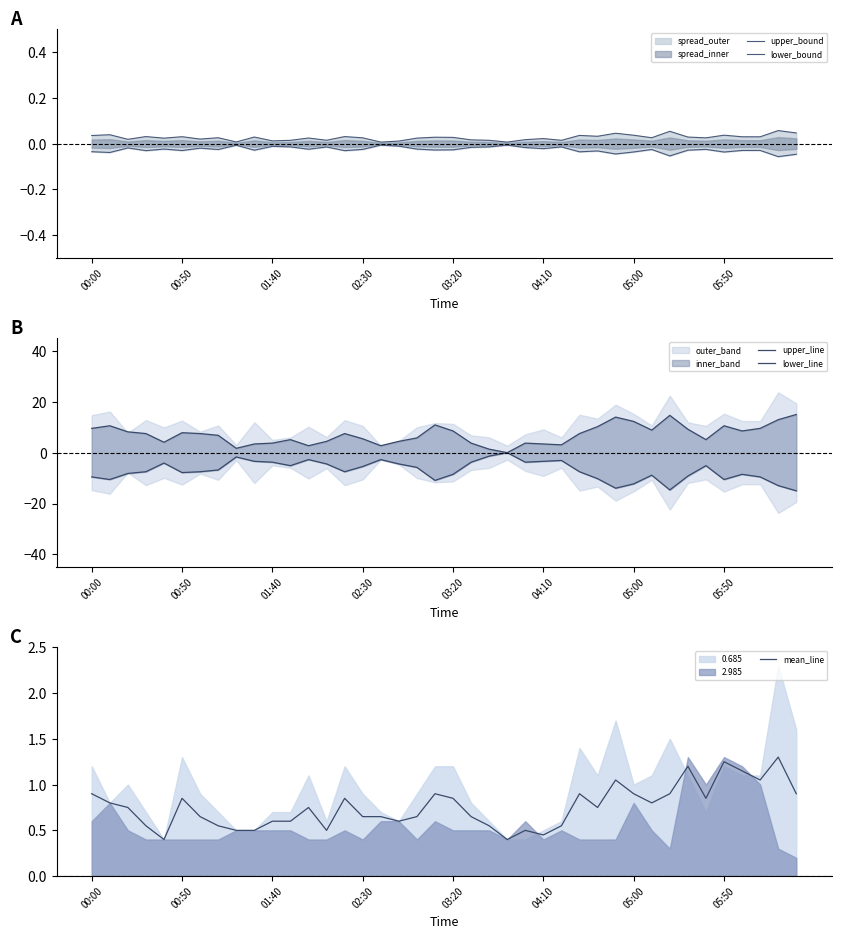

What is the smallest value displayed?

-15.0